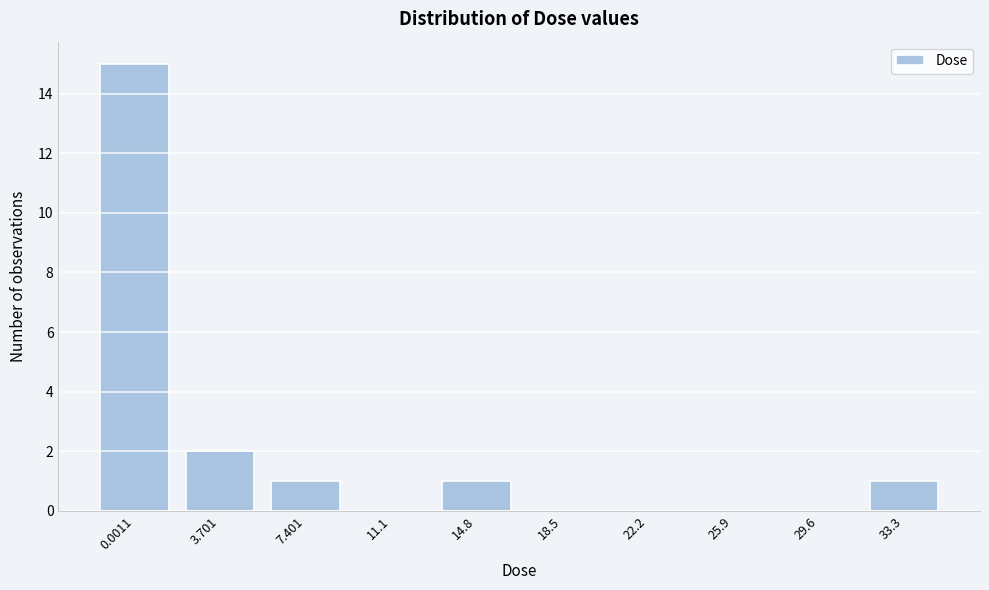

Reading left to right, extract all data points from this chart.

0.0011=15	3.701=2	7.401=1	11.1=0	14.8=1	18.5=0	22.2=0	25.9=0	29.6=0	33.3=1